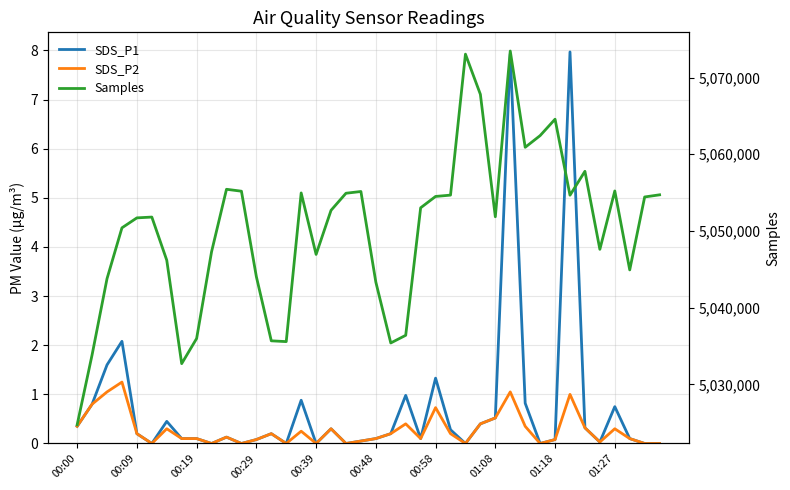

What are all the series names shown in the legend?

SDS_P1, SDS_P2, Samples